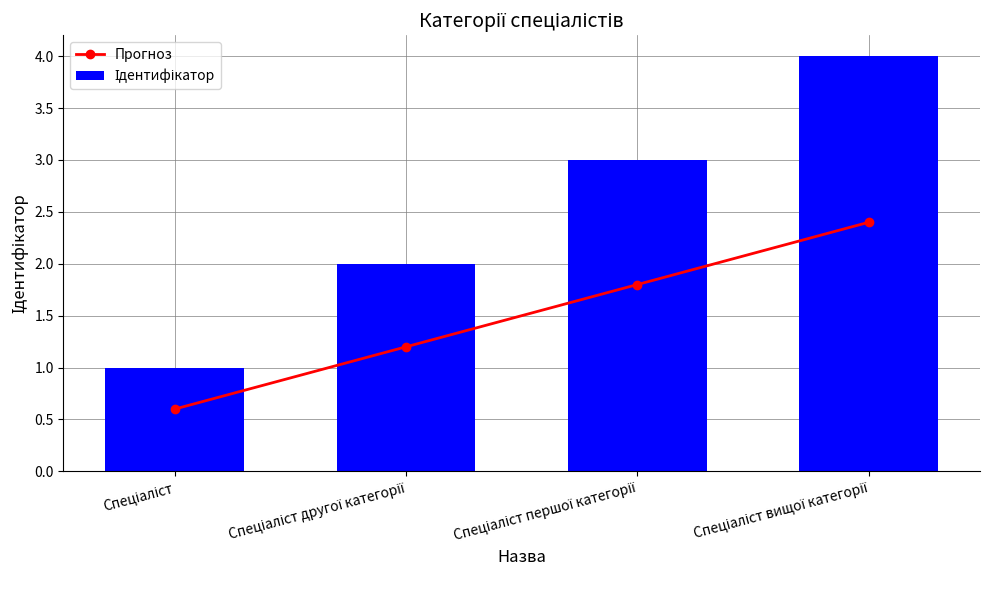

The Прогноз series shows 1.1 at Спеціаліст. True or false?

False